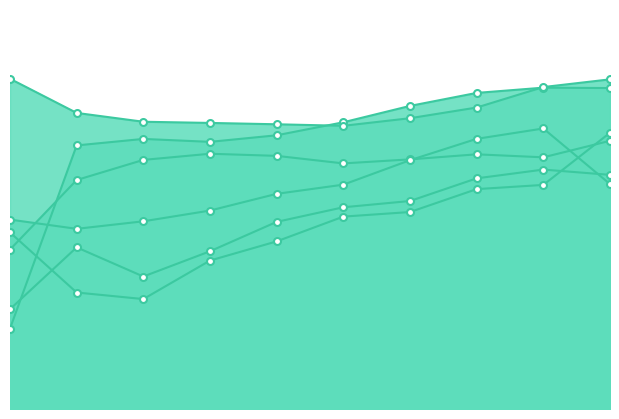

How many intersections are there between Apr and Jul?

1